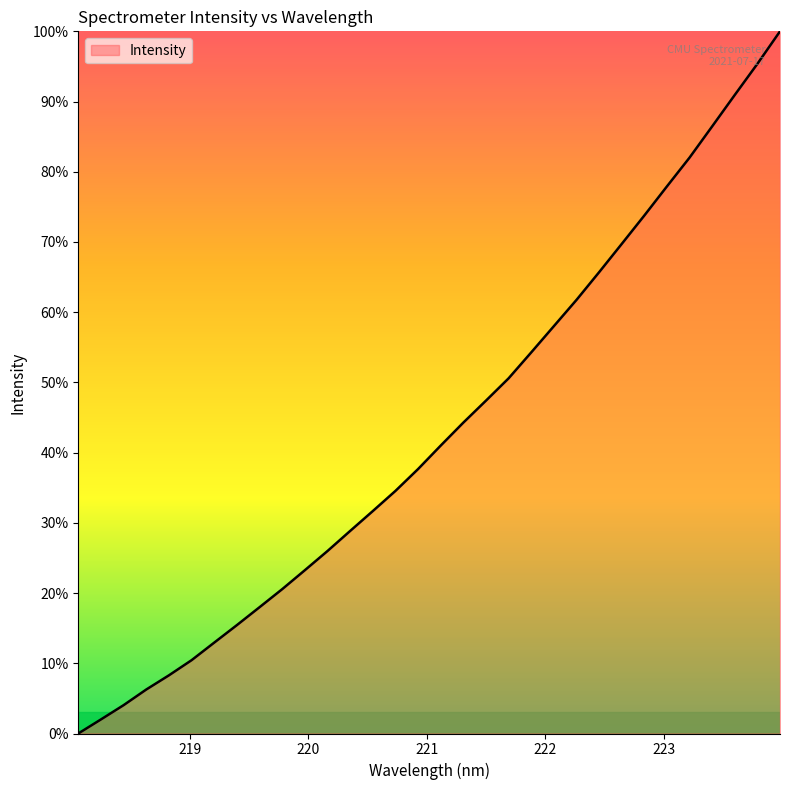

What is the difference between the maximum and minimum values?

100.0